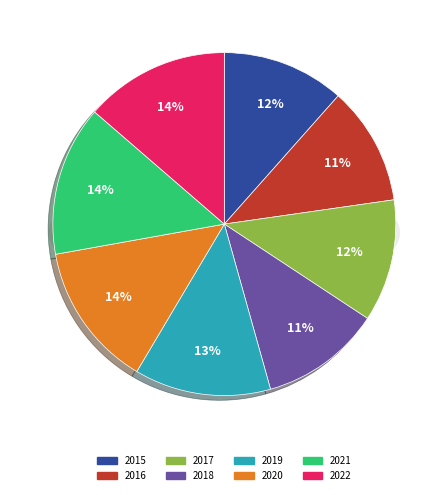

What is the ratio of the value at 2020 to the value at 2019?

1.1